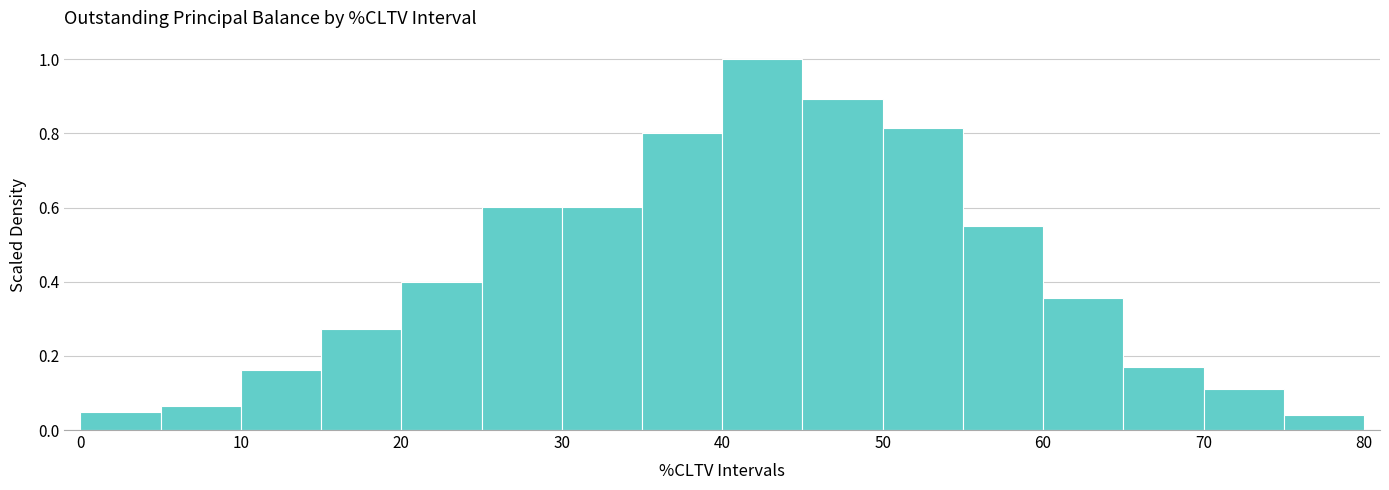

Reading left to right, transcribe this chart: for each bar, give the range it covers on the x-axis and its height. Neither the bar edges nor the heights are printed on the chart, so give them approximately, as read against the axes.

0 to 5: 0.04
5 to 10: 0.06
10 to 15: 0.16
15 to 20: 0.28
20 to 25: 0.40
25 to 30: 0.60
30 to 35: 0.60
35 to 40: 0.80
40 to 45: 1.00
45 to 50: 0.90
50 to 55: 0.82
55 to 60: 0.54
60 to 65: 0.36
65 to 70: 0.16
70 to 75: 0.12
75 to 80: 0.04